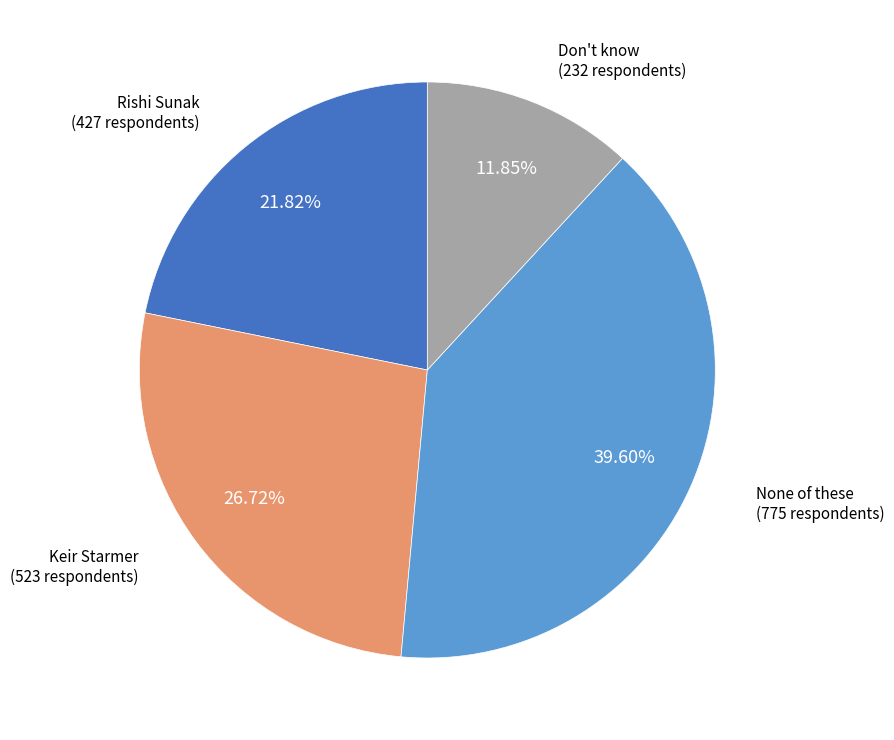

Does any single category account for the majority?

No